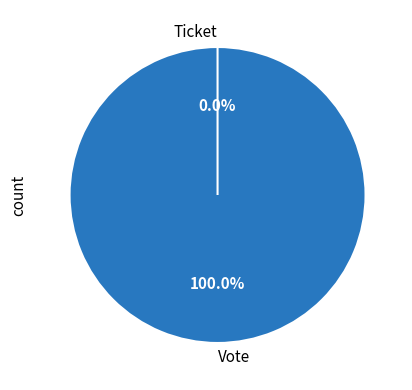

Which category accounts for the majority?

Vote